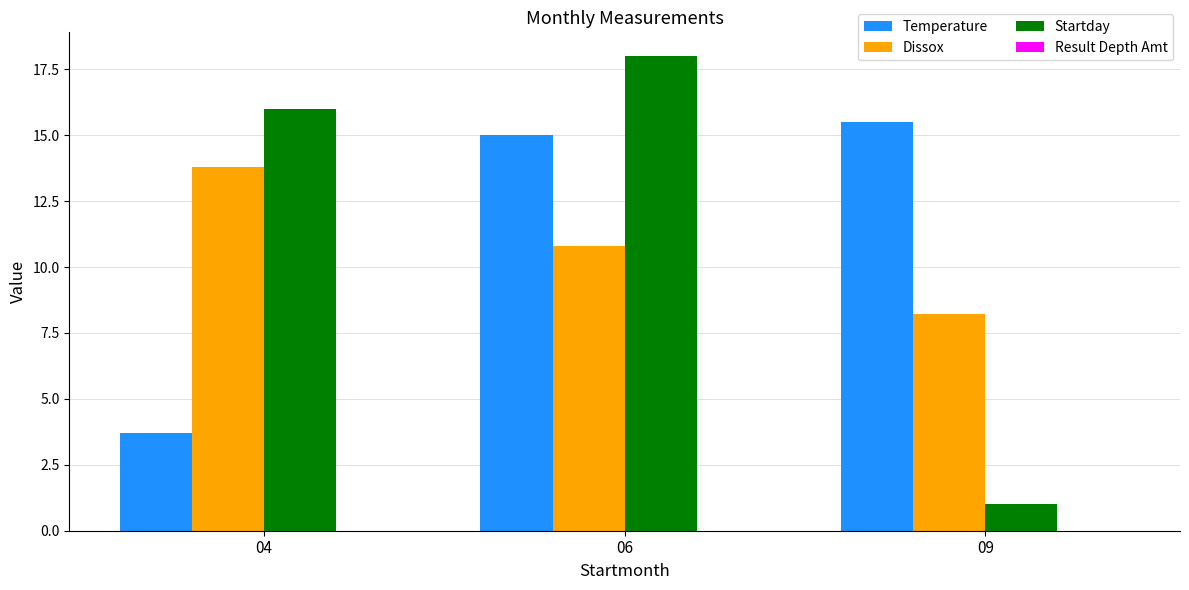

What is the lowest value of the Dissox series?

8.2